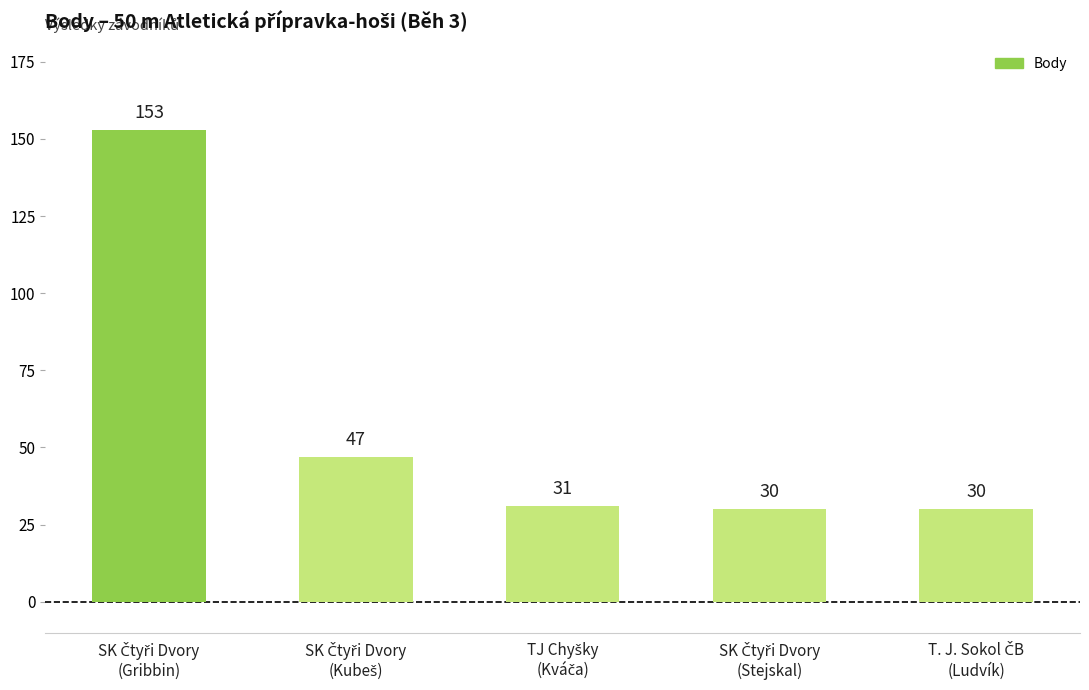

What is the maximum value shown in the chart?

153